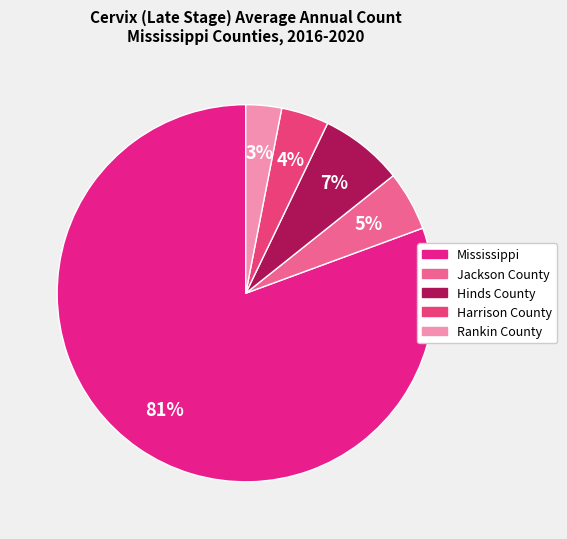

Which category has the biggest portion of the pie?

Mississippi